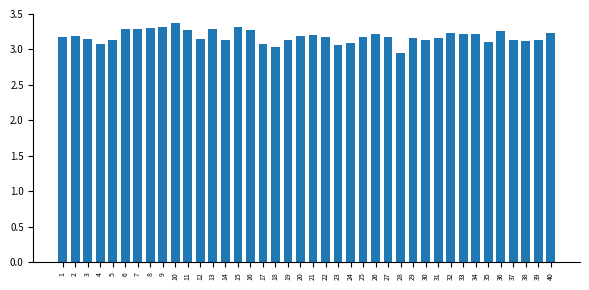

Which has a higher value, 1 or 15?

15